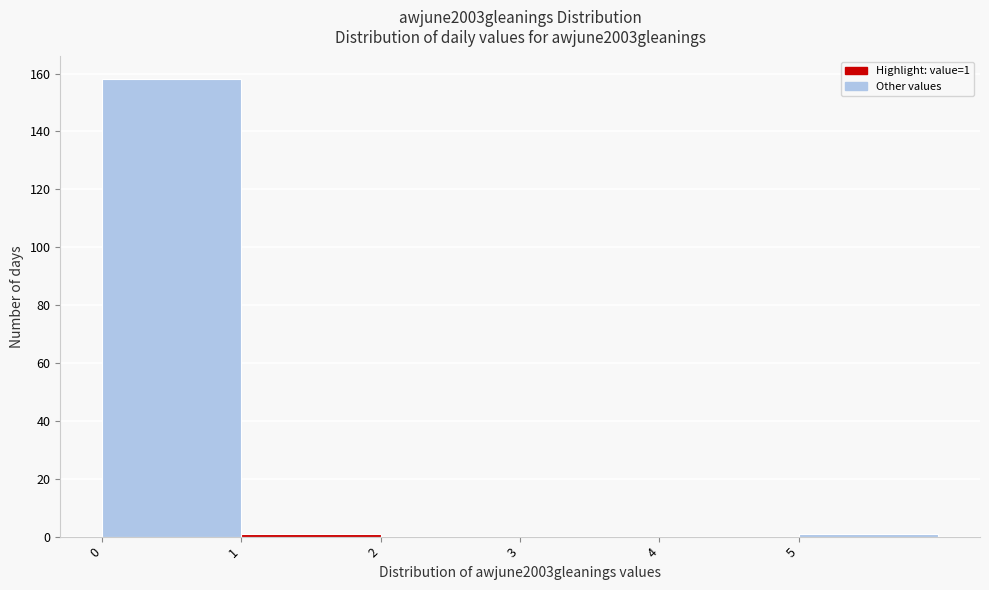

Over which range of the x-axis is the bar tallest?

0 to 1